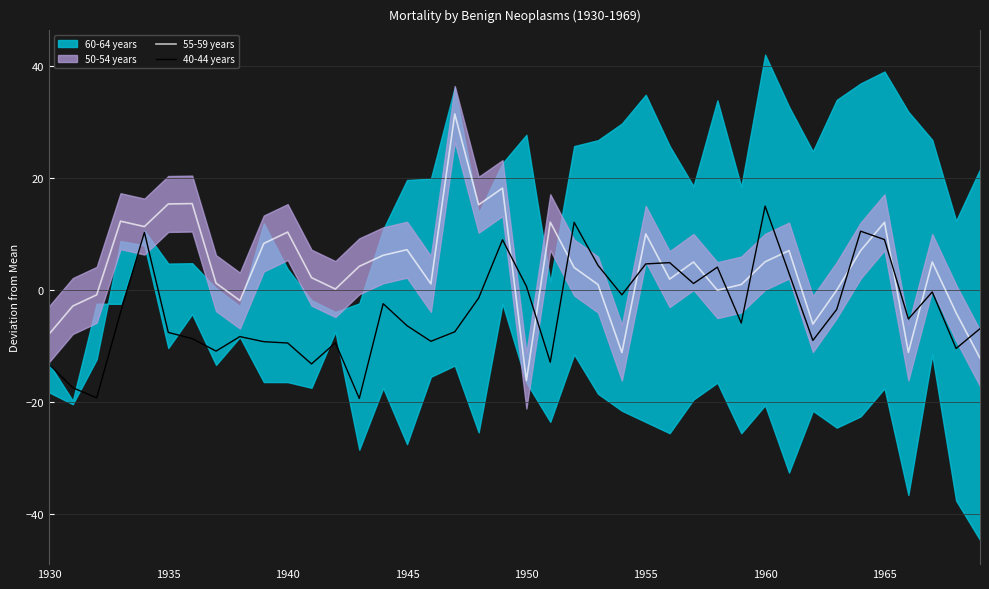

What is the maximum value for 40-44 years?

15.0